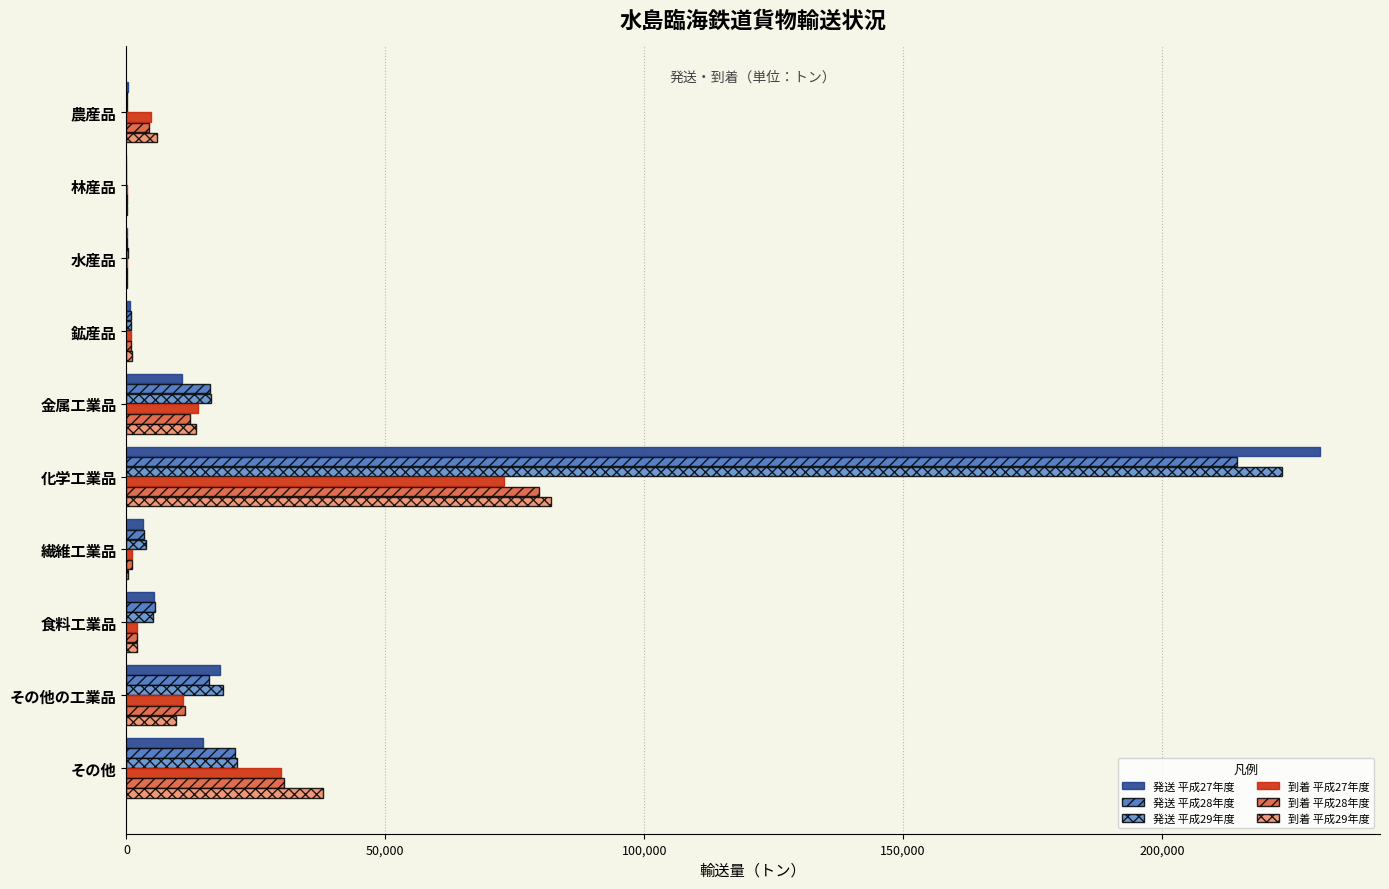

Is the value of 発送 平成28年度 at 繊維工業品 greater than the value of 到着 平成29年度 at その他の工業品?

No